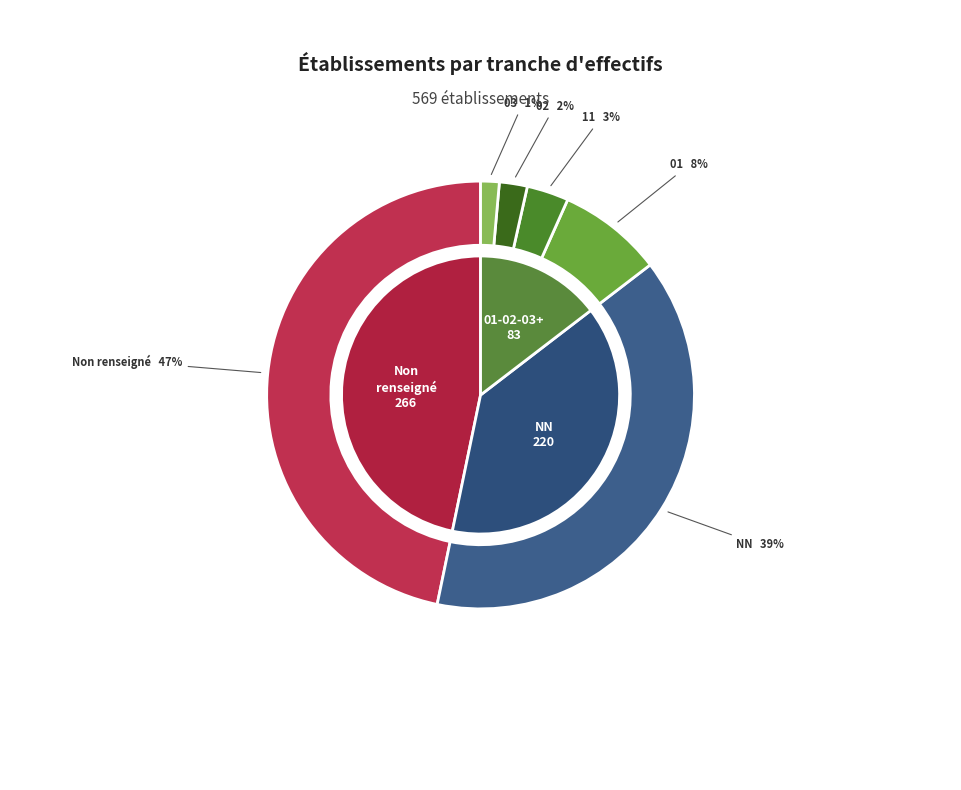

What percentage do 03 and NN together represent?

40.1%